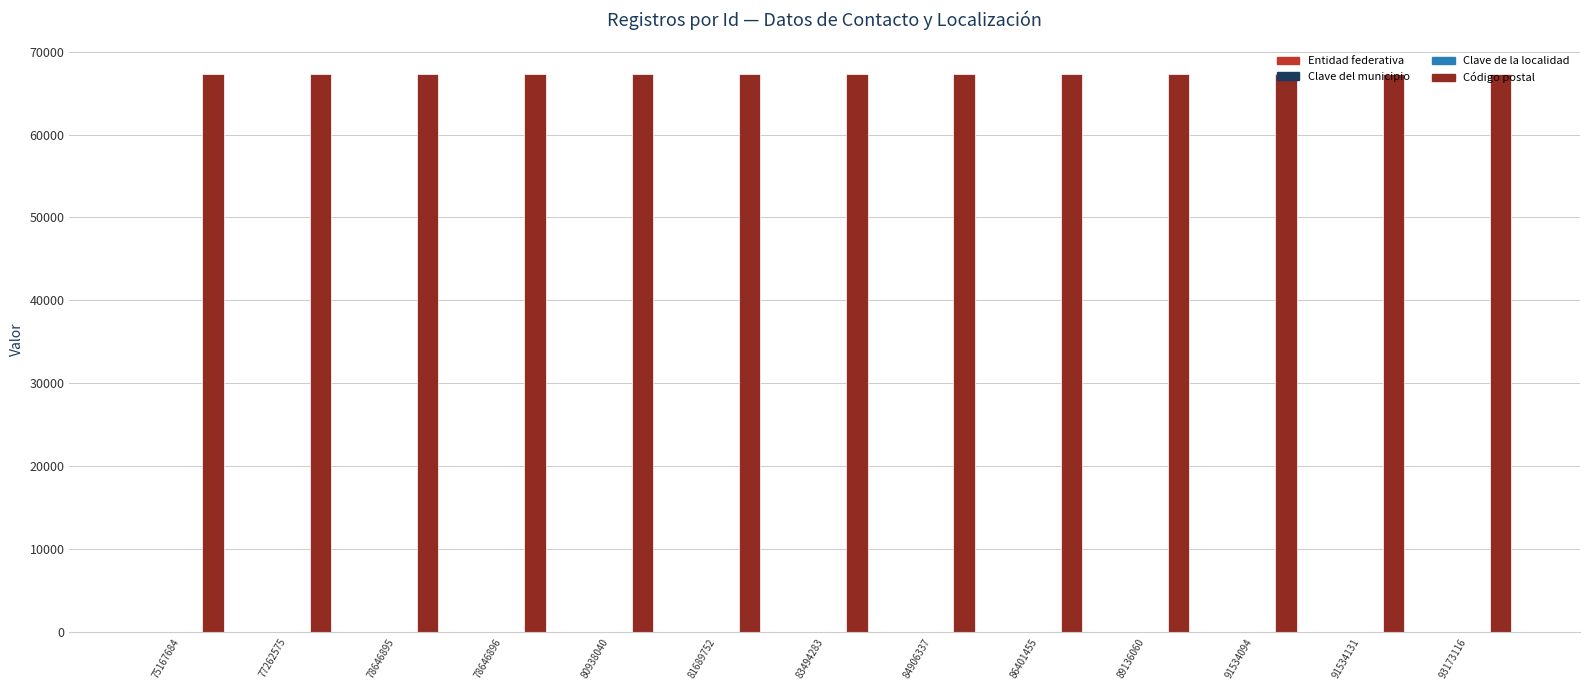

What is the greatest value displayed?

67250